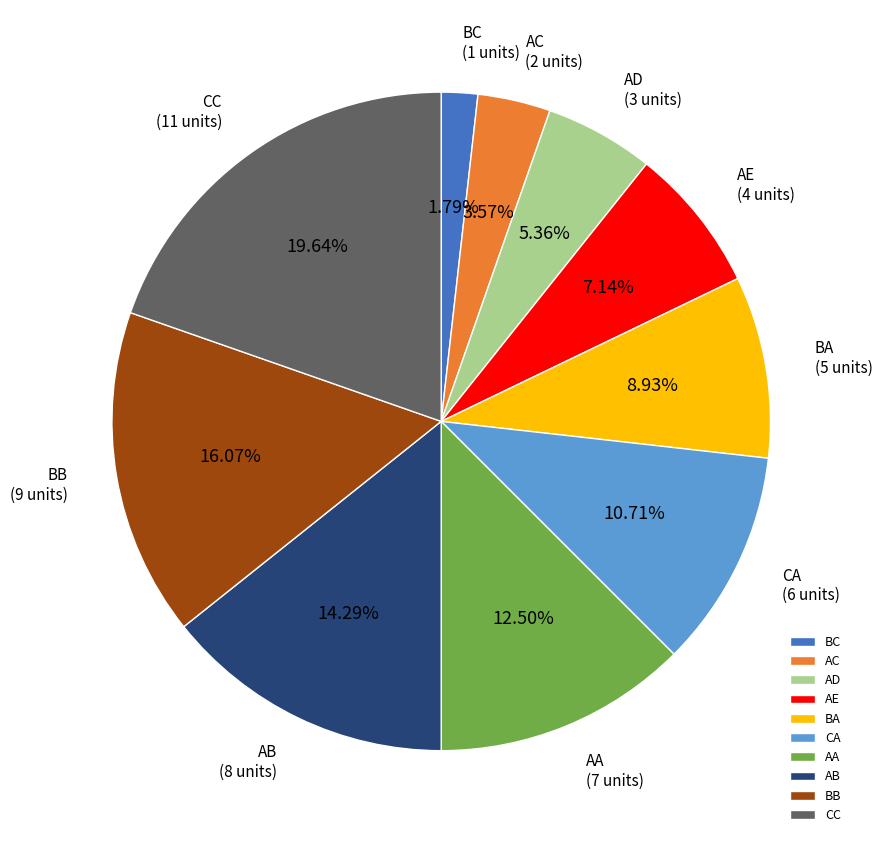

What percentage is the BB slice, to the nearest percent?

16%